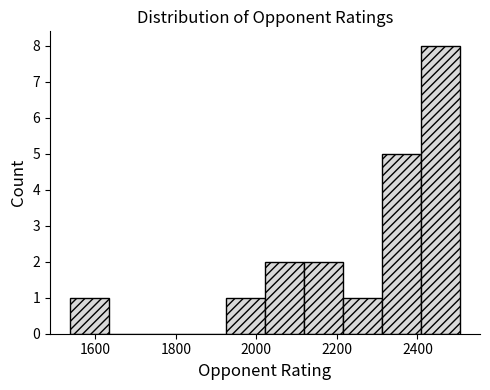

Reading left to right, list every bar in this chart as the range it spans on the x-axis followed by its height. Neither the bar edges nor the heights are printed on the chart, so give them approximately, as read against the axes.

1540 to 1640: 1
1640 to 1740: 0
1740 to 1820: 0
1820 to 1920: 0
1920 to 2020: 1
2020 to 2120: 2
2120 to 2220: 2
2220 to 2320: 1
2320 to 2400: 5
2400 to 2500: 8